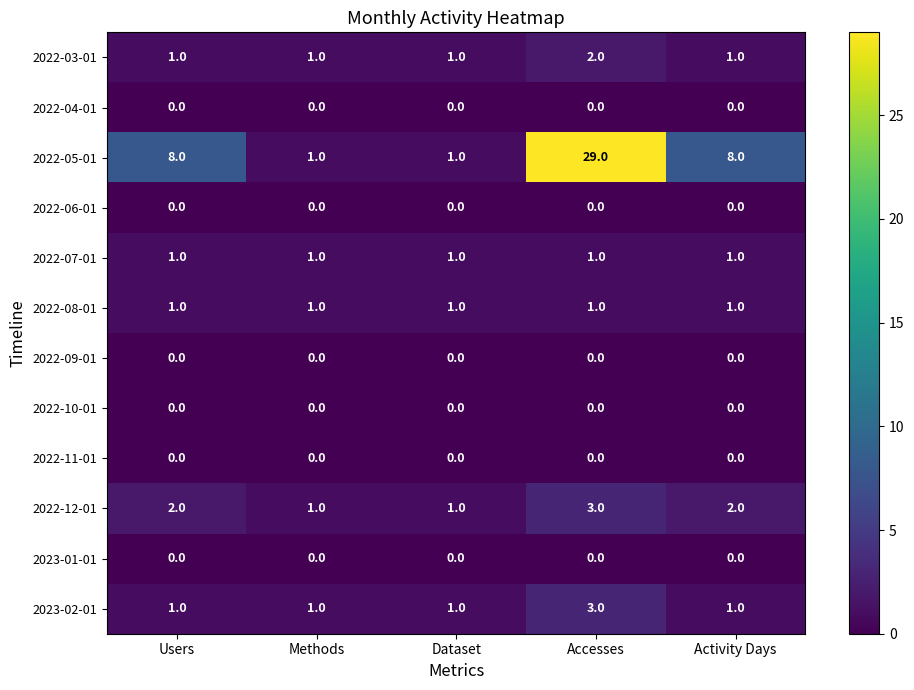

What is the total value across all series at Activity Days?

14